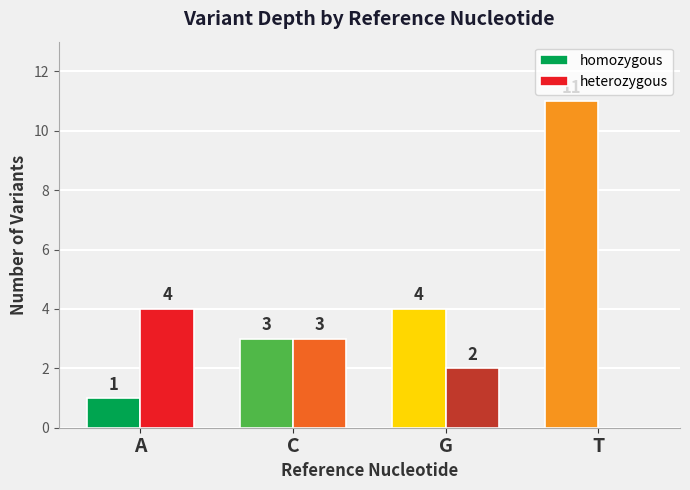

Which label corresponds to the largest value in the chart?

T